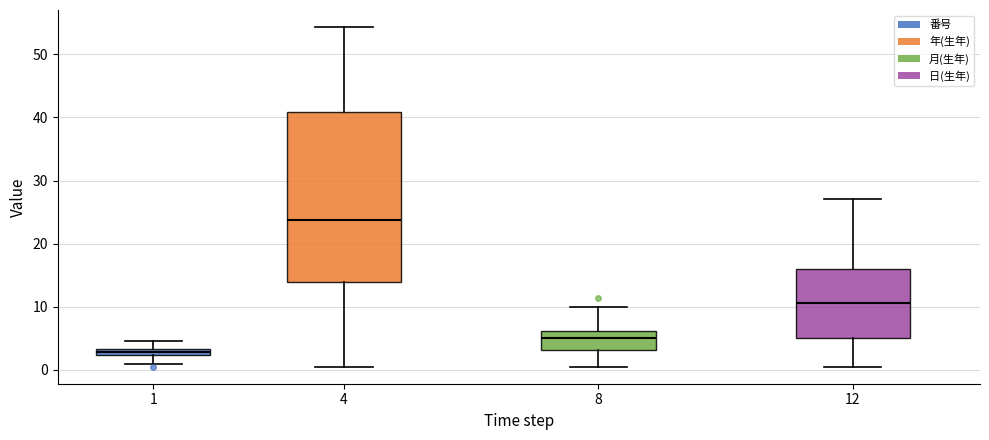

Which box's median line is the highest?

4